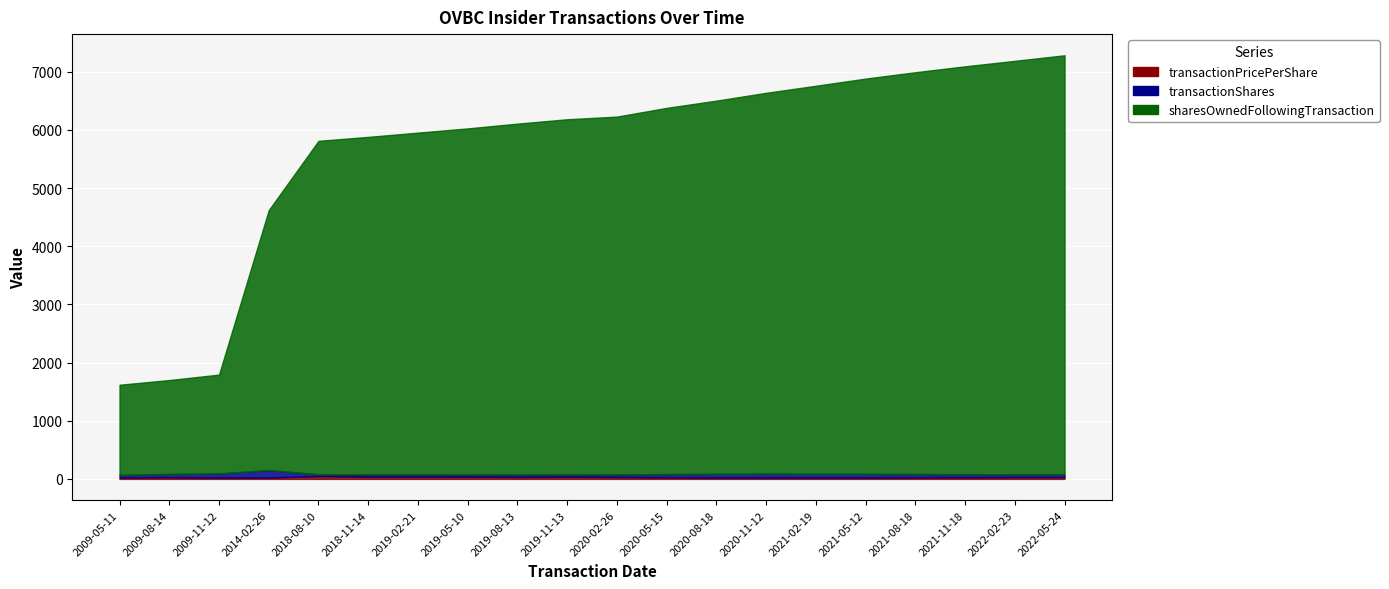

What is the value of the transactionPricePerShare point at the 3rd from the left?

23.3